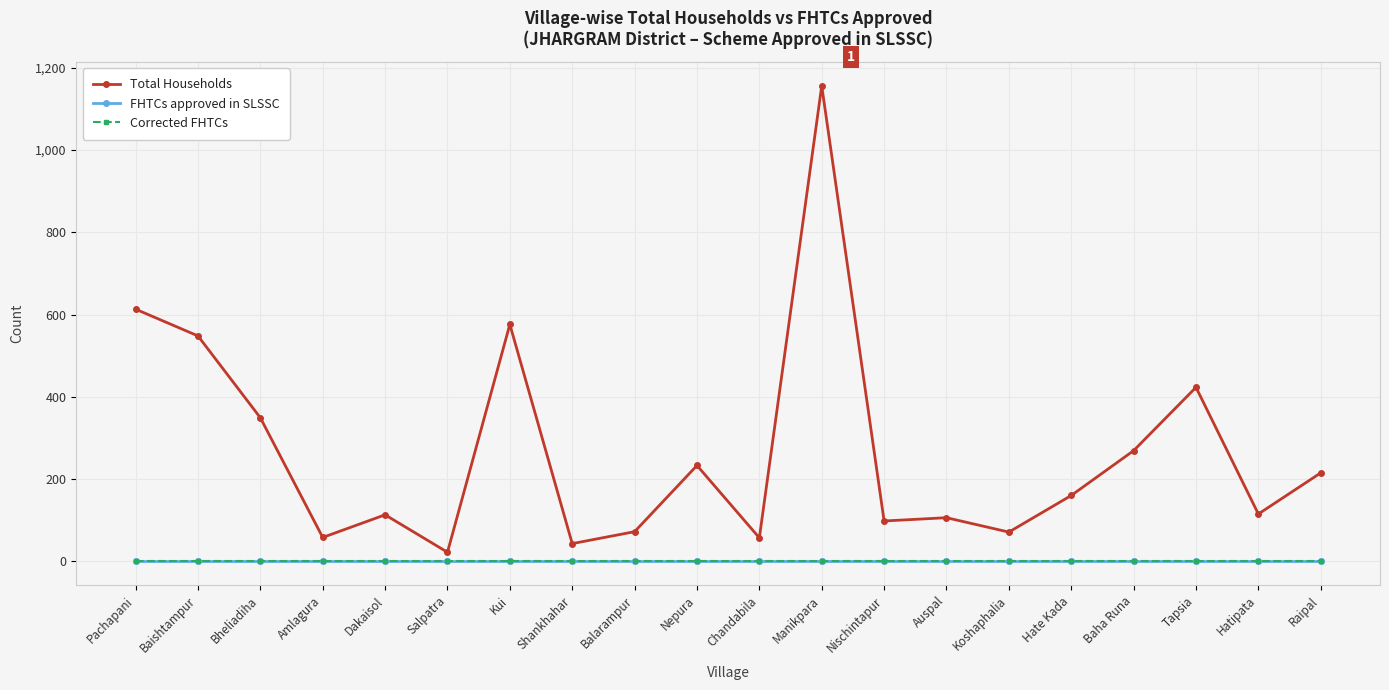

What is the minimum value for Total Households?

22